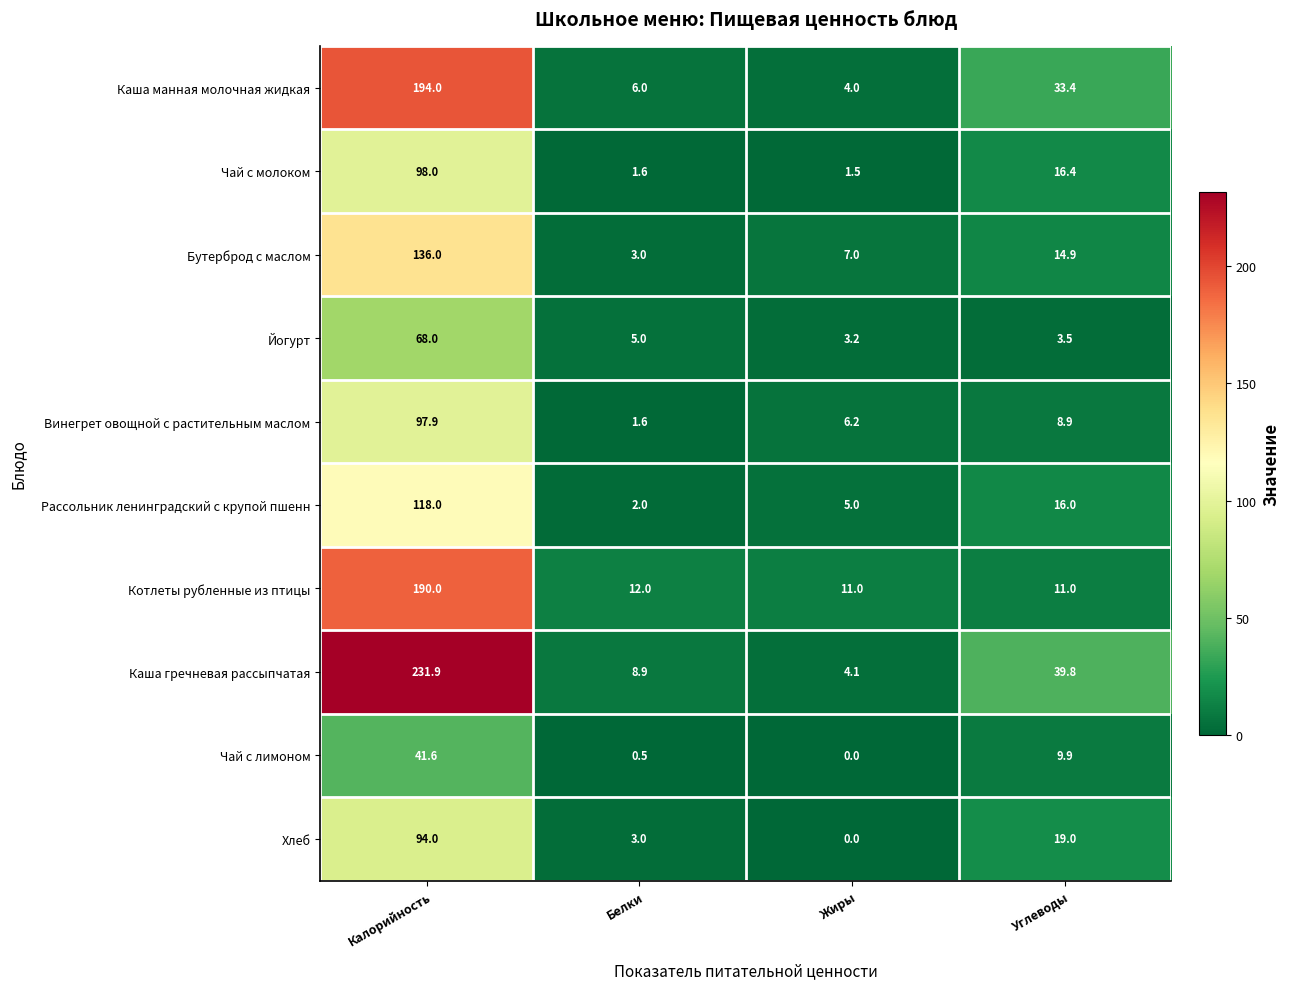

What is the sum of all Йогурт values?

79.7